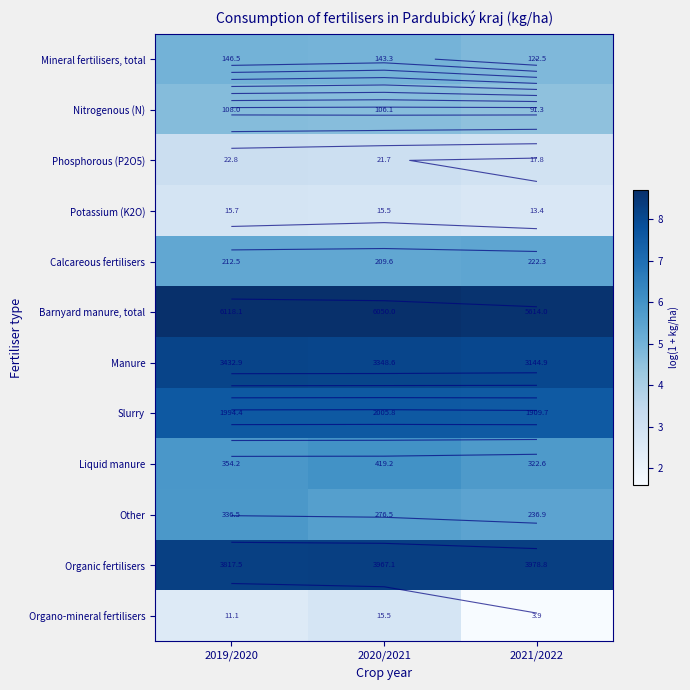

How many series are shown in this chart?

12